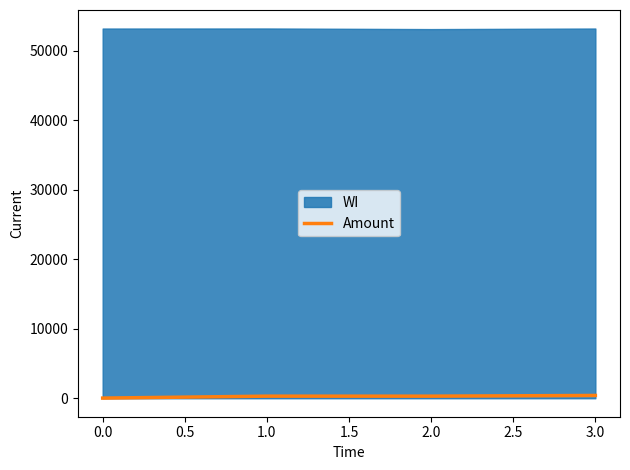

True or false: Amount has more than 1 points higher than both neighbors.

False